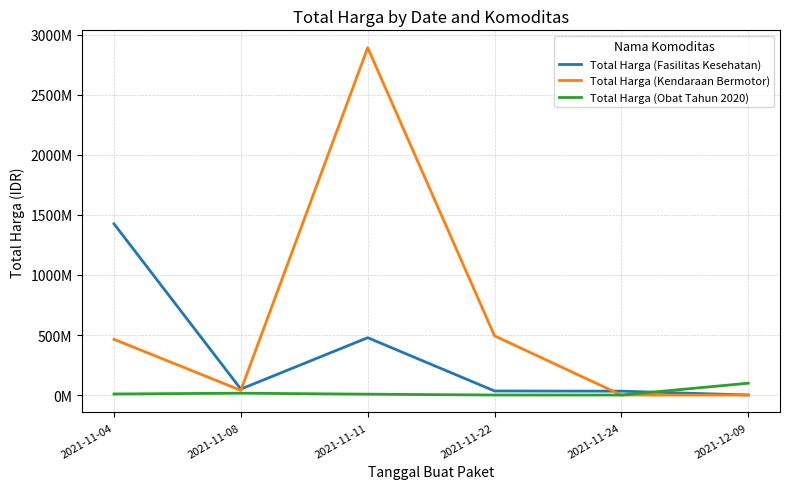

Does the chart display data point markers on the line(s)?

No